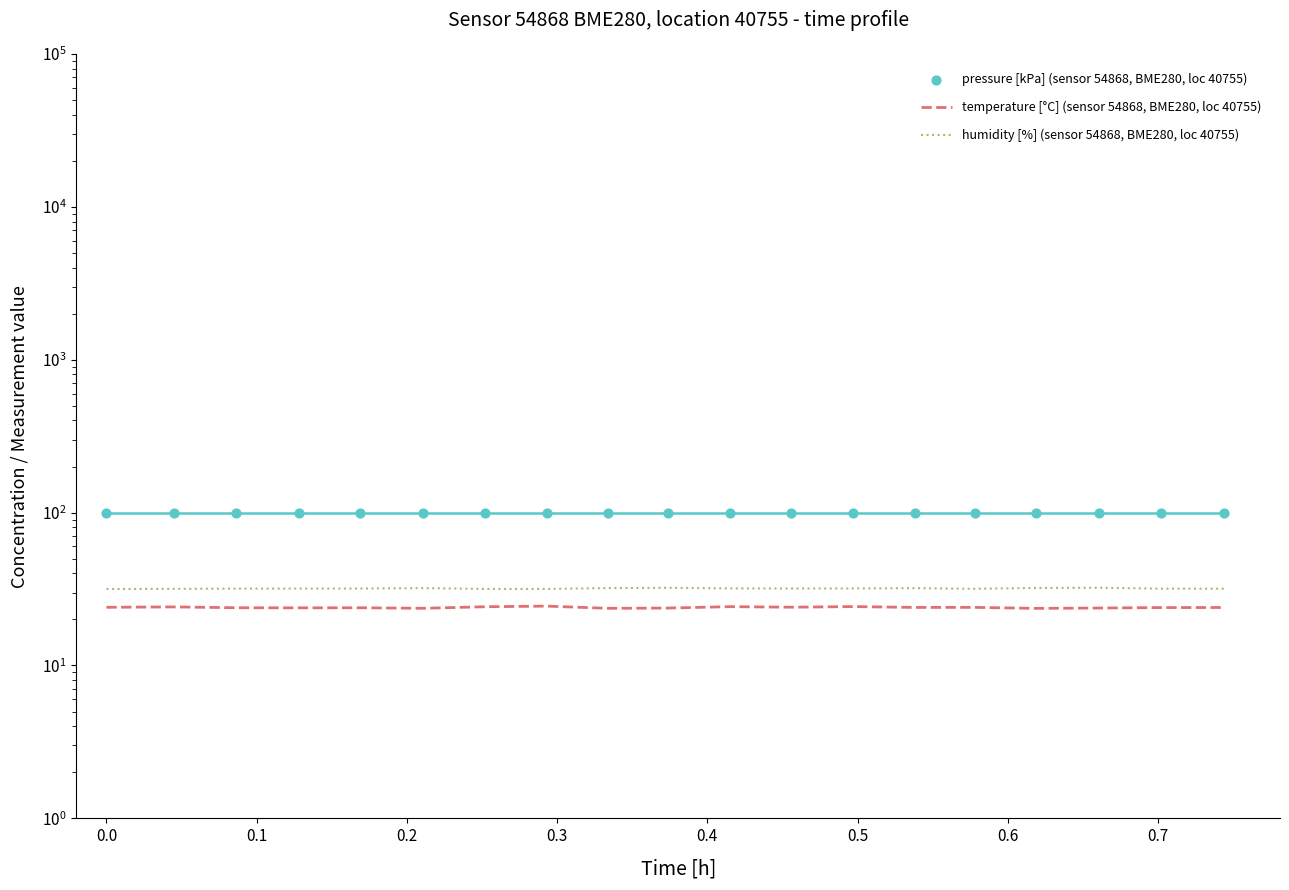

At how many categories does at least one series exceed 30?

19